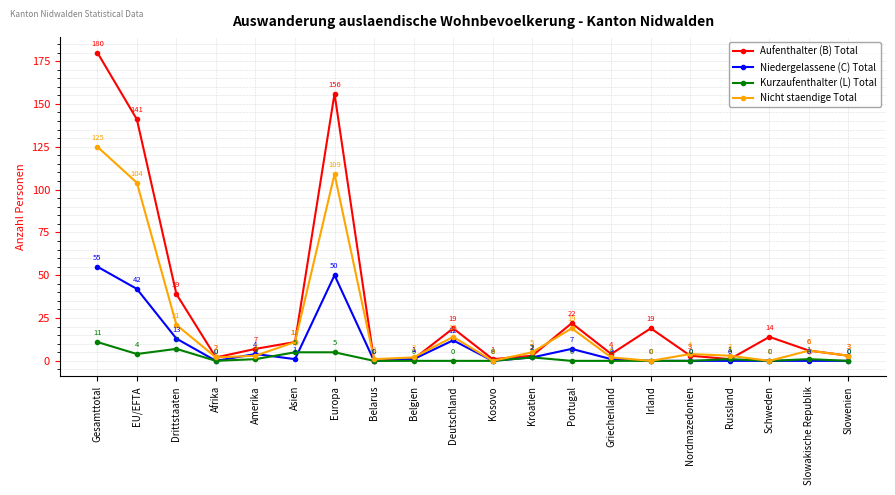

Reading left to right, extract all data points from this chart.

Aufenthalter (B) Total: 180	141	39	2	7	11	156	0	1	19	1	3	22	4	19	3	1	14	6	3
Niedergelassene (C) Total: 55	42	13	0	4	1	50	0	1	12	0	2	7	1	0	0	0	0	0	0
Kurzaufenthalter (L) Total: 11	4	7	0	1	5	5	0	0	0	0	2	0	0	0	0	1	0	1	0
Nicht staendige Total: 125	104	21	2	3	11	109	1	2	14	0	5	19	2	0	4	3	0	6	3